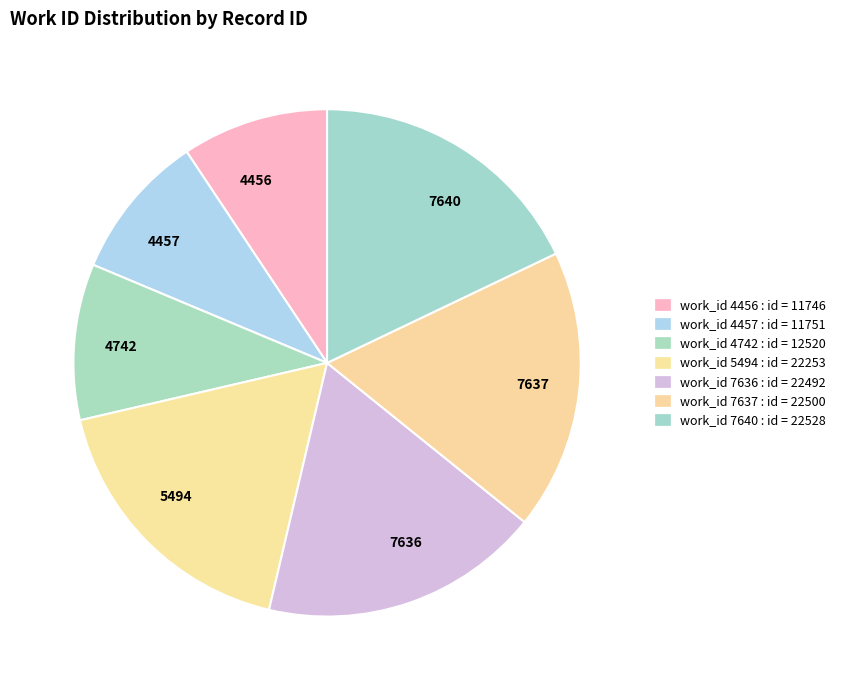

Is the sum of 5494 and 7636 greater than half?

No